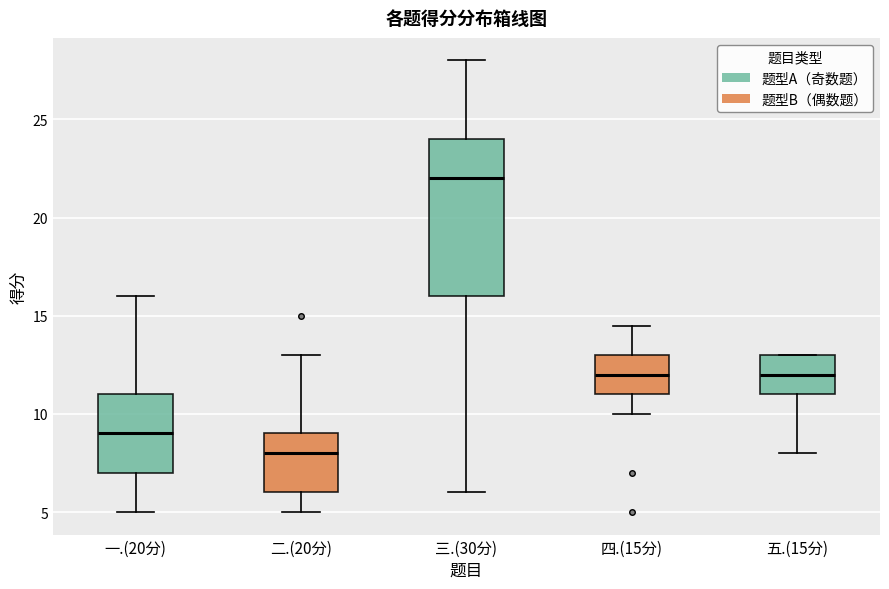

Reading left to right, transcribe this box plot: for each box, give where its median line is, the range the box spans, and where its two whiskers end, as read against the y-axis. The values are not printed on the chart, so give them approximately, as read against the axis.

一.(20分): median 9.0, box 7.0 to 11.0, whiskers 5.0 to 16.0
二.(20分): median 8.0, box 6.0 to 9.0, whiskers 5.0 to 13.0
三.(30分): median 22.0, box 16.0 to 24.0, whiskers 6.0 to 28.0
四.(15分): median 12.0, box 11.0 to 13.0, whiskers 10.0 to 14.5
五.(15分): median 12.0, box 11.0 to 13.0, whiskers 8.0 to 13.0